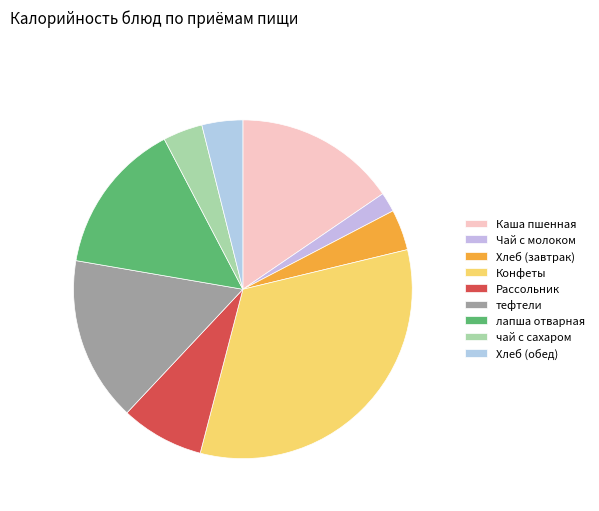

To the nearest percent, what portion does Конфеты represent?

33%